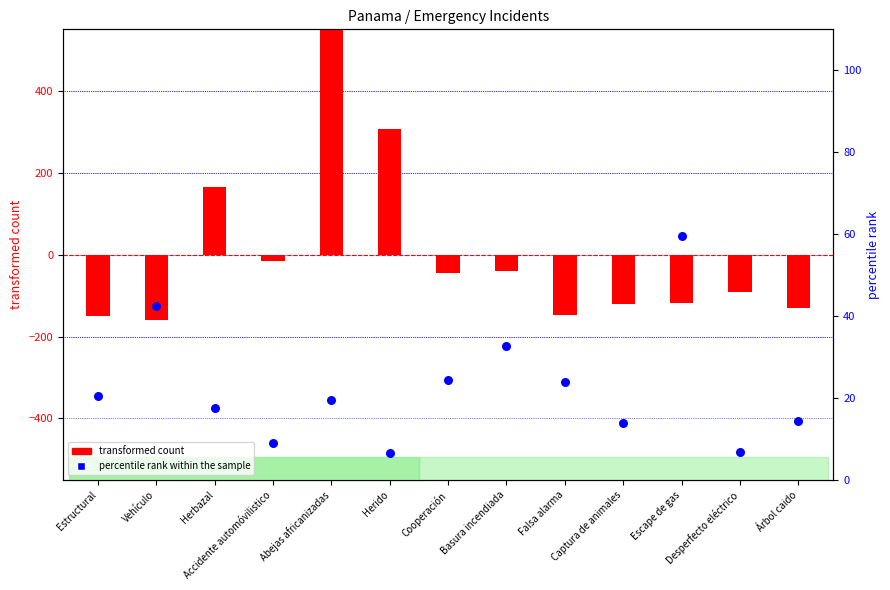

Which series reaches the maximum Y coordinate?

transformed count